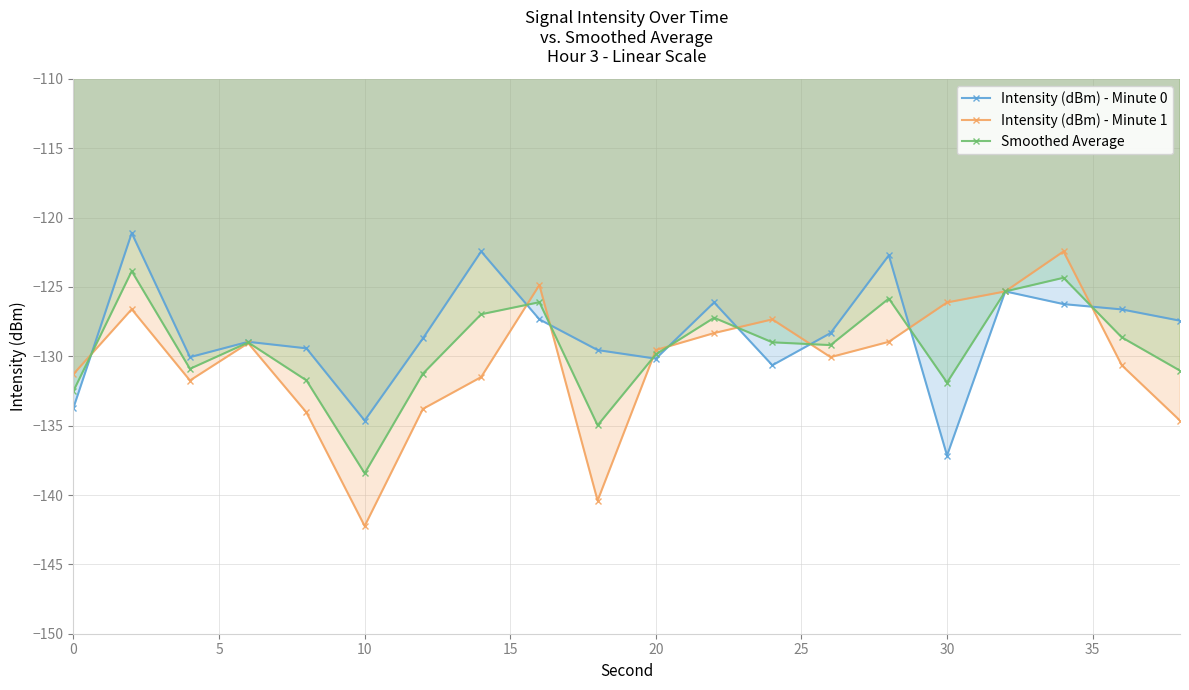

Which series has the largest range (max minus min)?

Intensity (dBm) - Minute 1